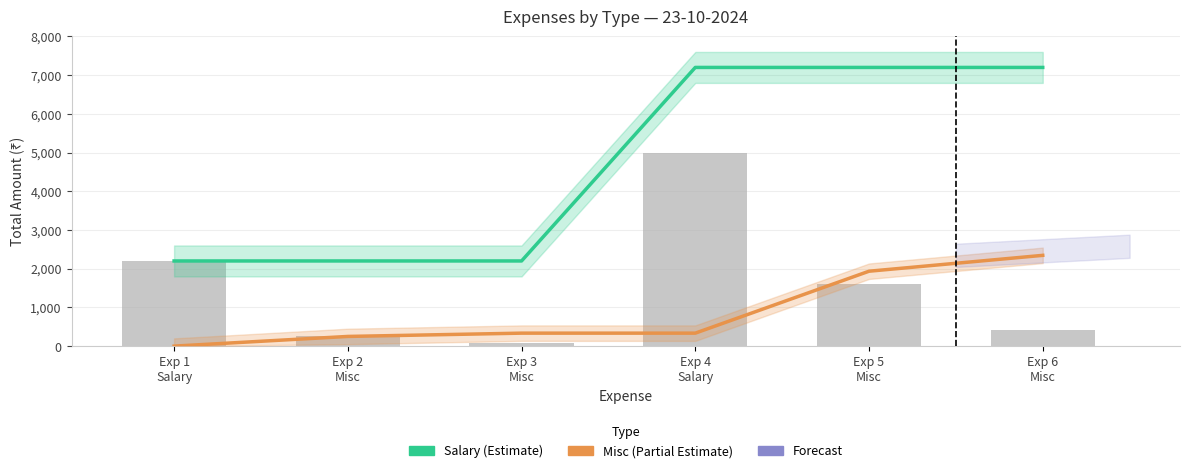

Which series has the largest range (max minus min)?

Salary (Estimate)